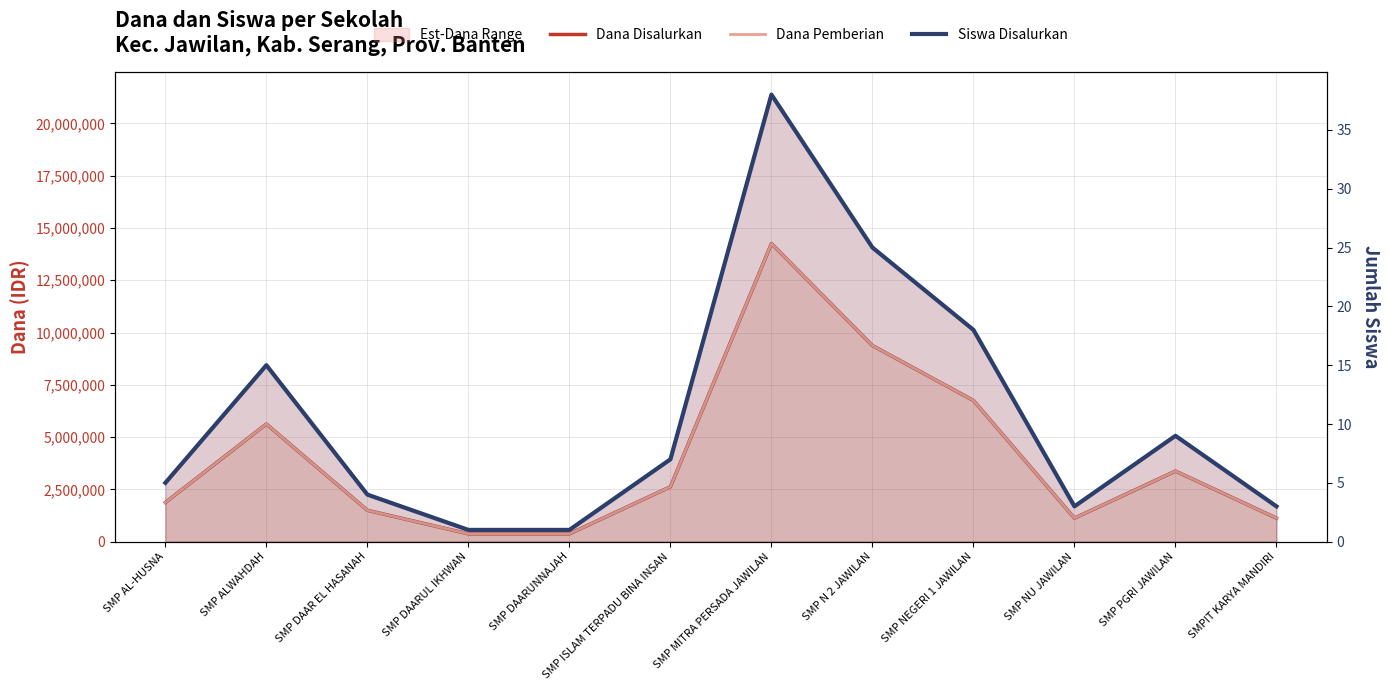

Which series has the widest spread of values?

Dana Disalurkan